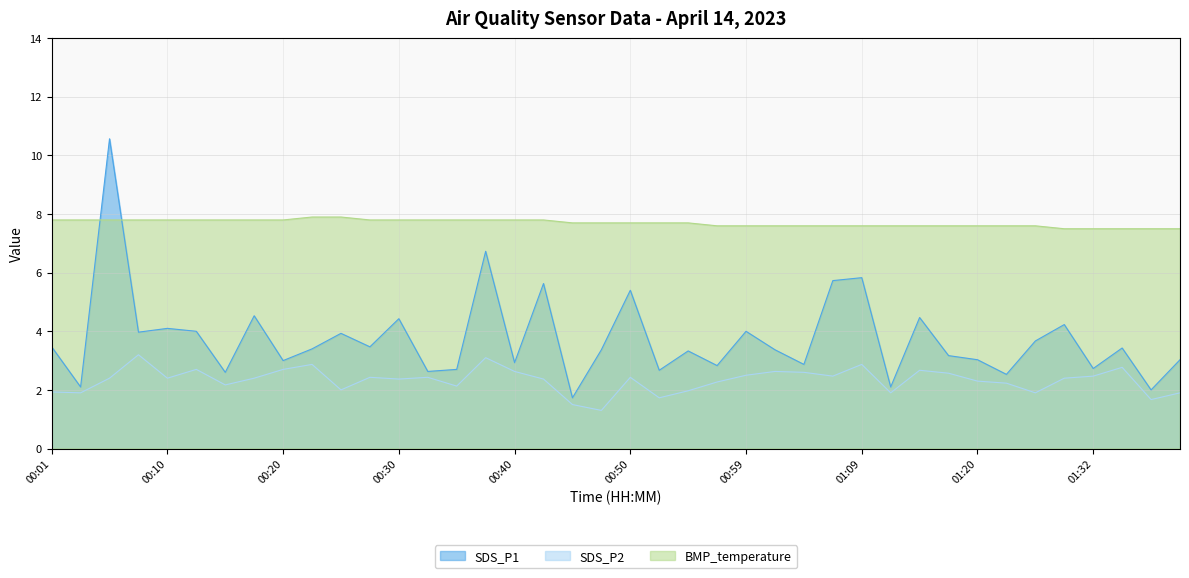

Rank the categories by BMP_temperature value from highest to lowest.

00:23, 00:25, 00:01, 00:03, 00:05, 00:08, 00:10, 00:13, 00:15, 00:18, 00:20, 00:28, 00:30, 00:33, 00:35, 00:37, 00:40, 00:42, 00:45, 00:47, 00:50, 00:52, 00:55, 00:57, 00:59, 01:02, 01:04, 01:07, 01:09, 01:12, 01:15, 01:18, 01:20, 01:23, 01:26, 01:29, 01:32, 01:34, 01:37, 01:40